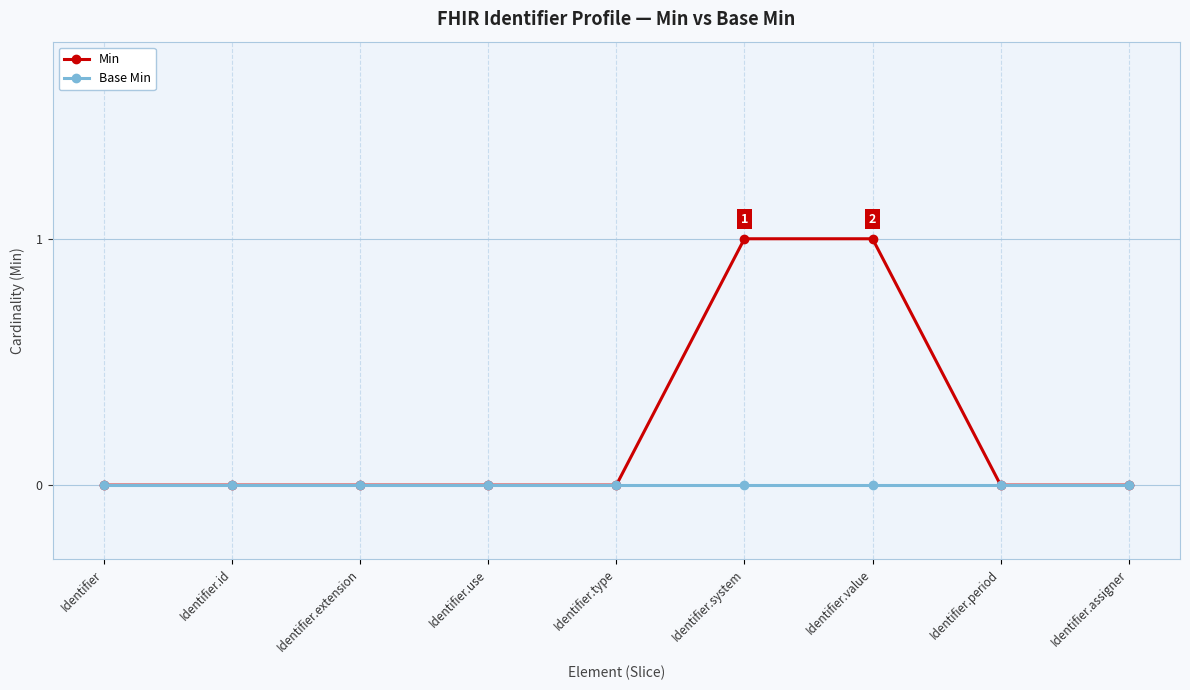

Which series has the largest range (max minus min)?

Min